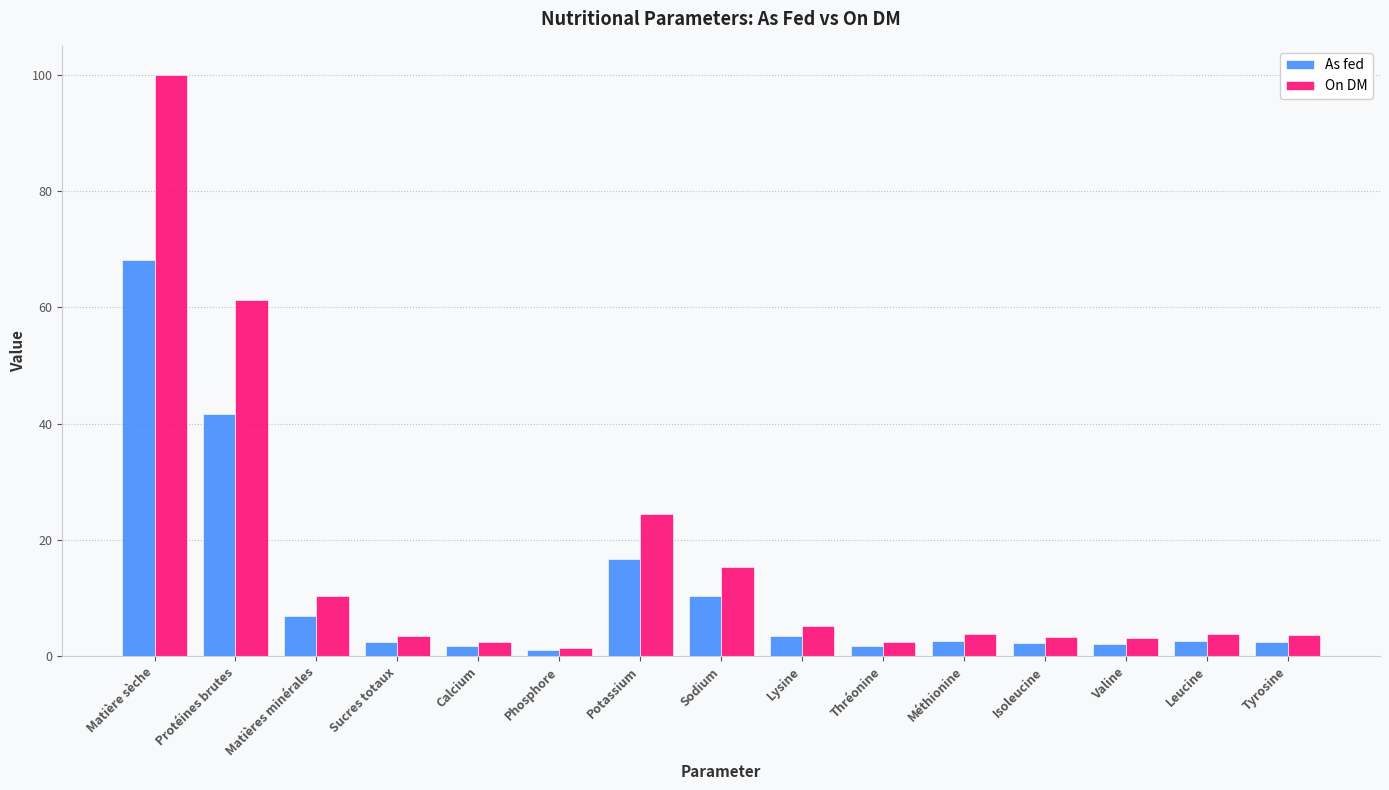

What is the difference between the On DM values at Thréonine and Sucres totaux?

1.0